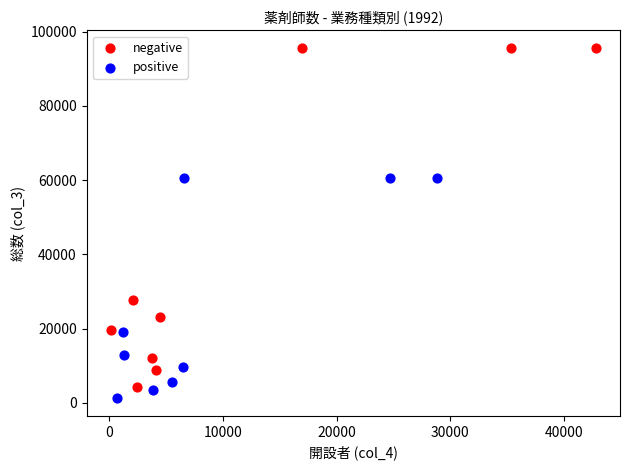

What are all the series names shown in the legend?

negative, positive